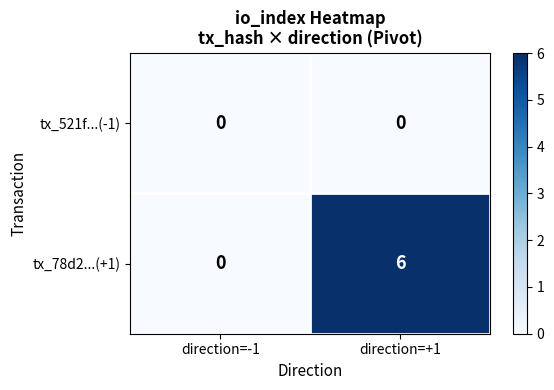

What is the maximum value for tx_78d2...(+1)?

6